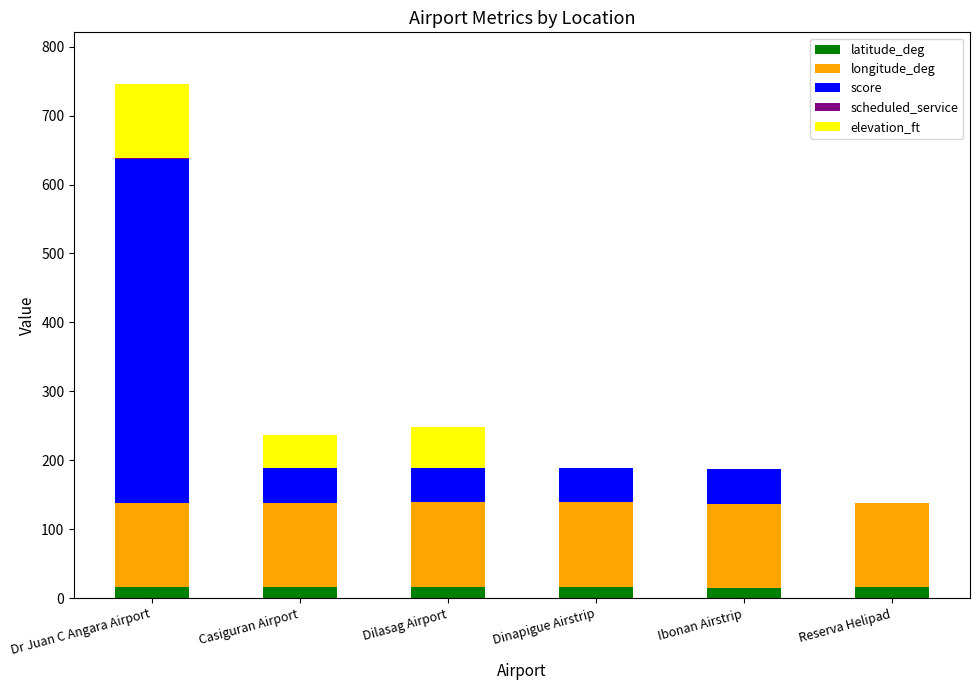

What is the highest value of the latitude_deg series?

16.5